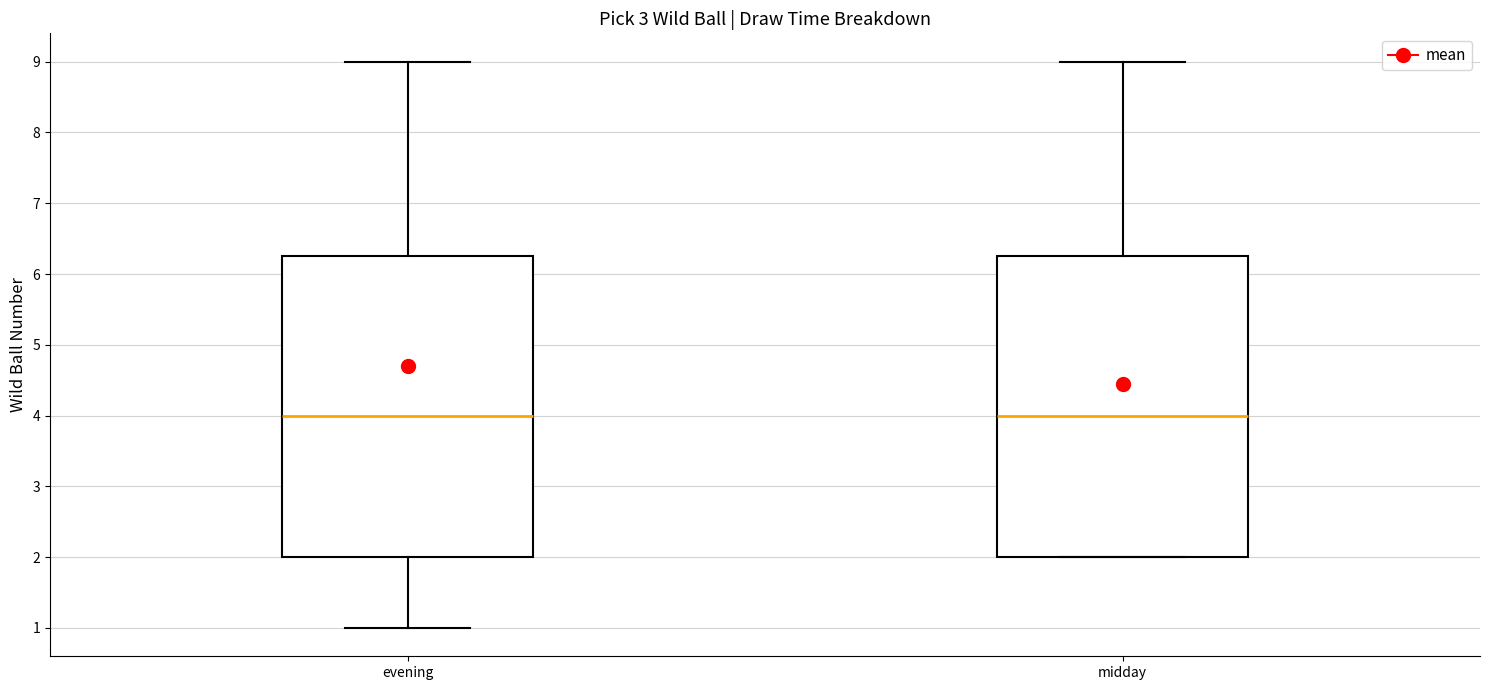

Reading left to right, transcribe this box plot: for each box, give where its median line is, the range the box spans, and where its two whiskers end, as read against the y-axis. The values are not printed on the chart, so give them approximately, as read against the axis.

evening: median 4.0, box 2.0 to 6.3, whiskers 1.0 to 9.0
midday: median 4.0, box 2.0 to 6.3, whiskers 2.0 to 9.0